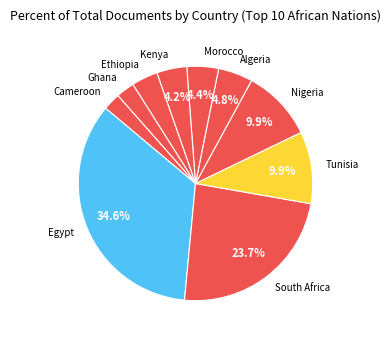

Do Nigeria and Morocco together represent more than half of the pie?

No